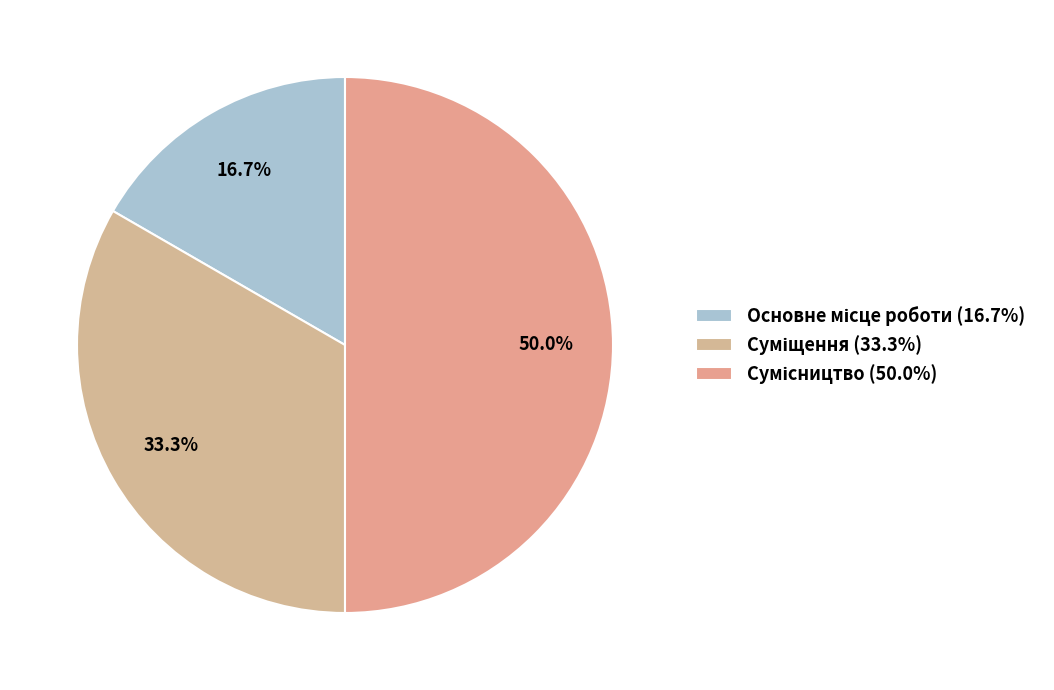

Count the number of slices in the pie.

3